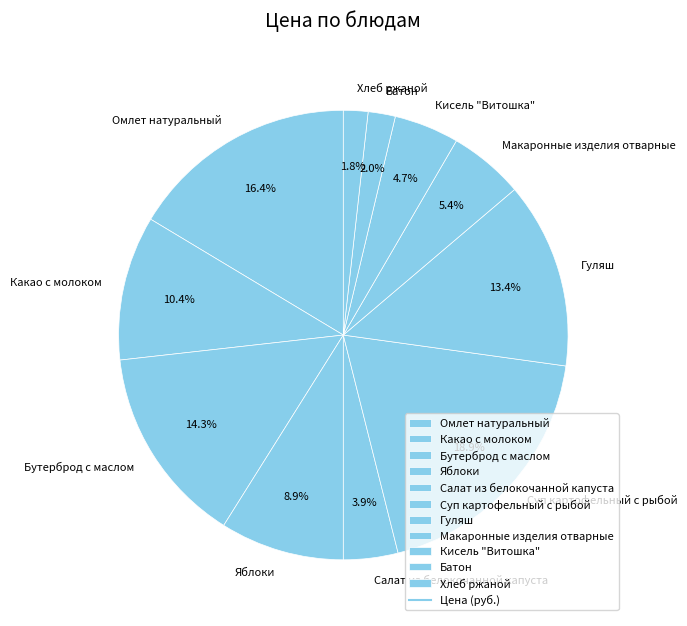

Is Яблоки the majority of the pie?

No